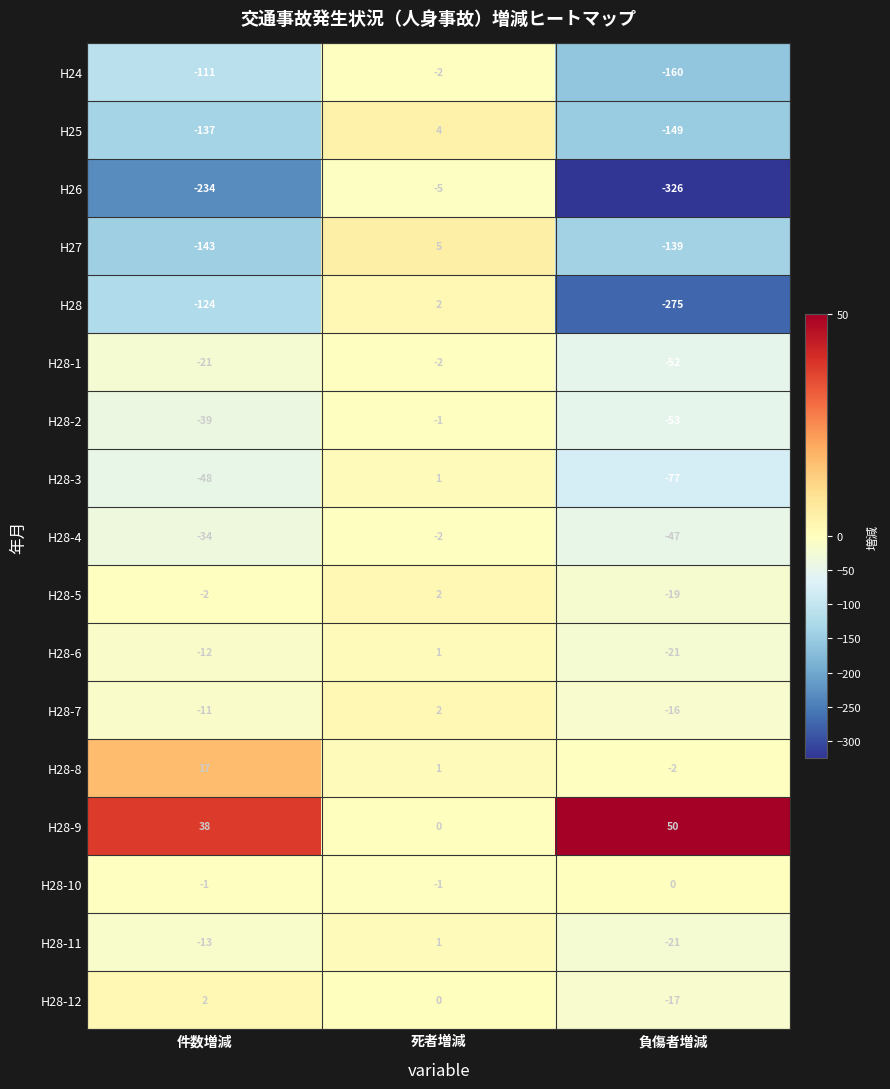

Where does the H26 series first go above -234?

死者増減